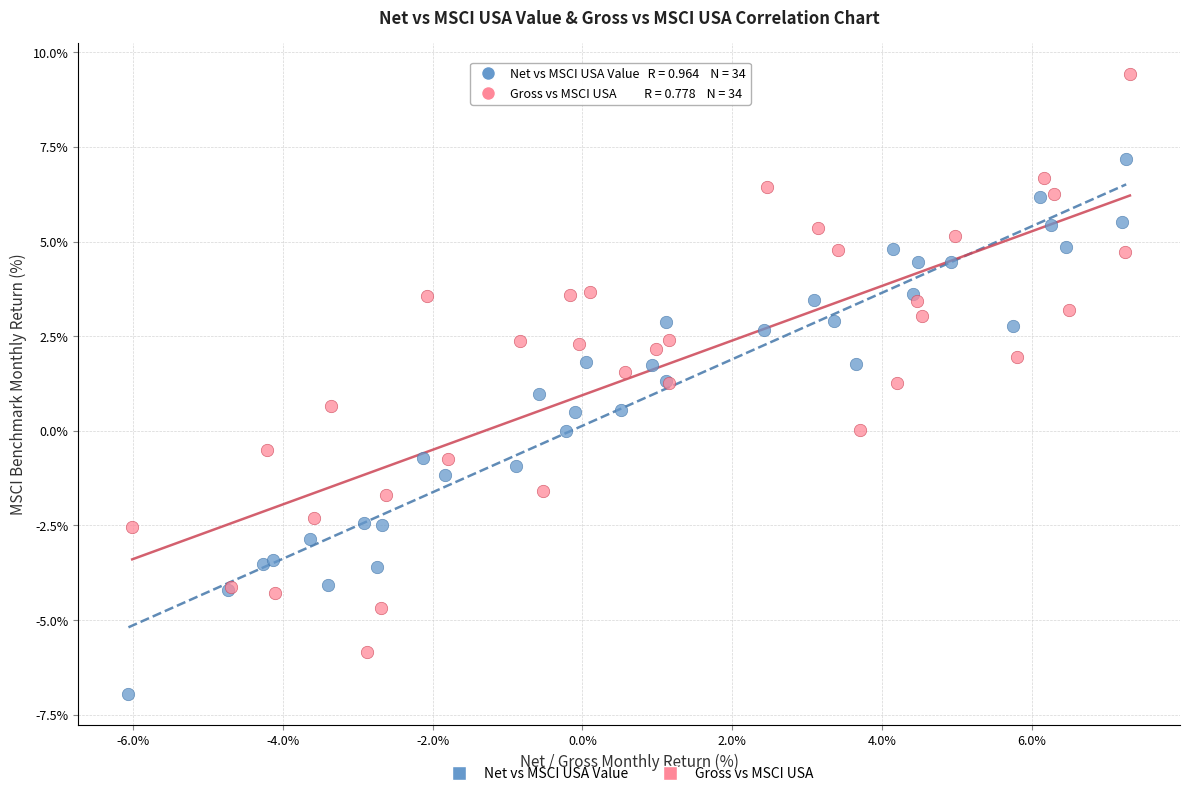

Which series has the largest Y range (max minus min)?

Gross vs MSCI USA